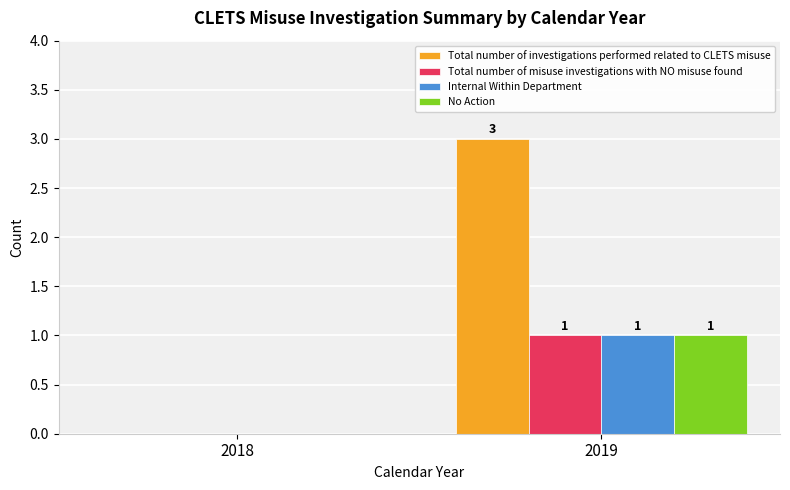

Where is No Action nearest to the value 0?

2018